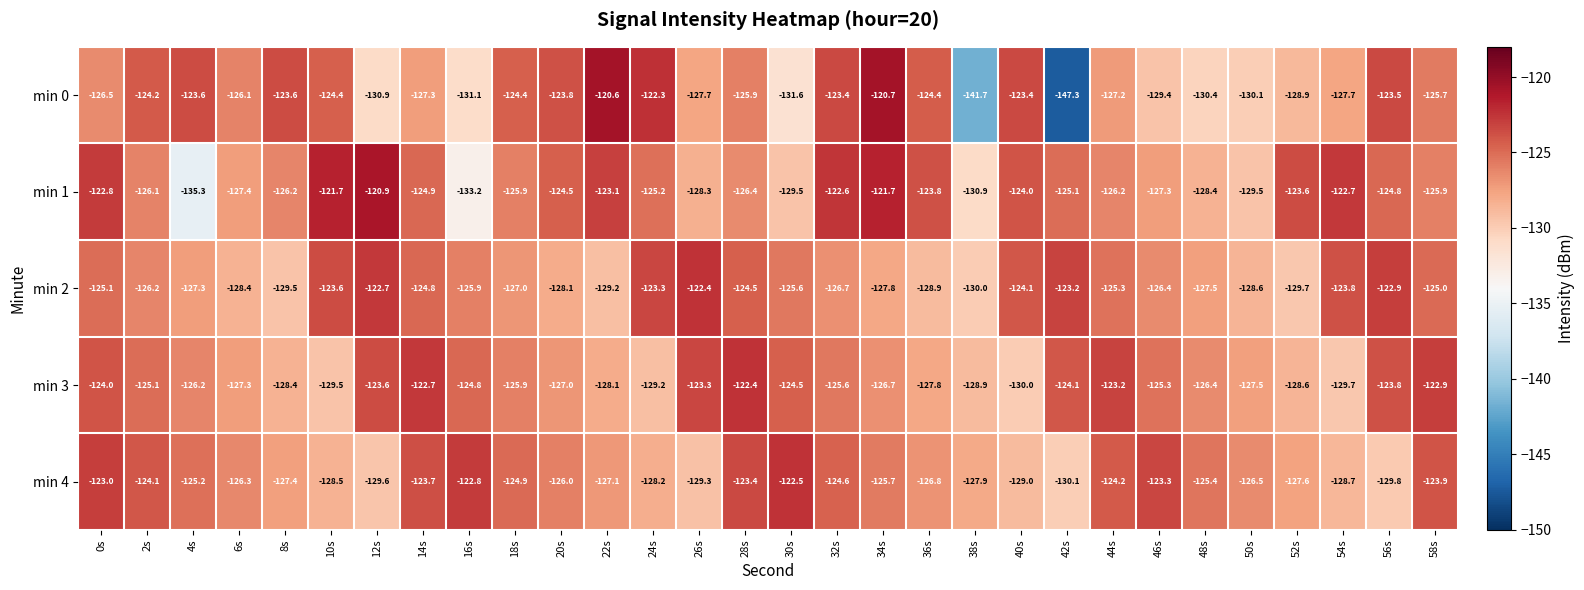

What is the minimum value shown in the chart?

-147.3